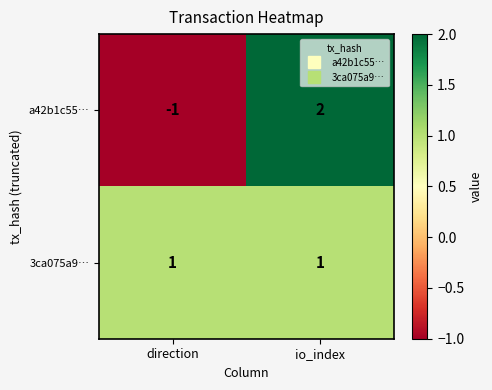

What is the difference between the maximum and minimum values in the a42b1c55… series?

3